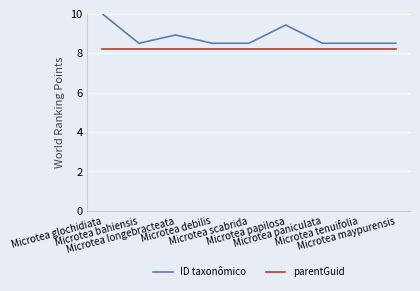

Is it true that parentGuid equals 8.2 at Microtea tenuifolia?

True